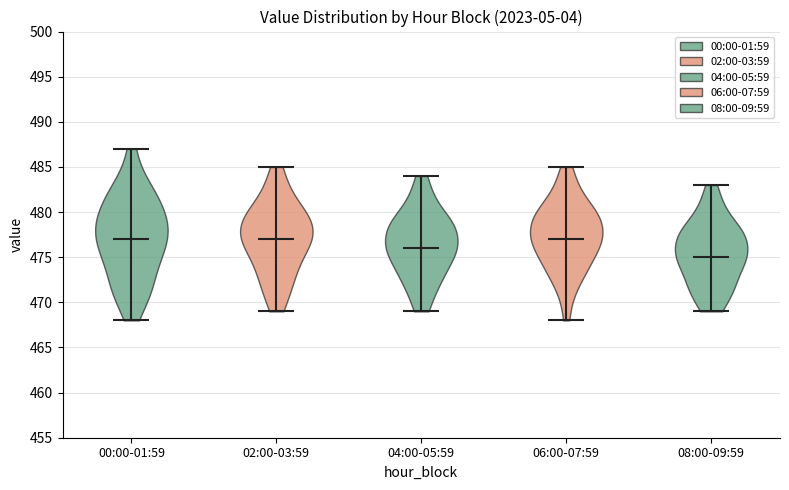

What is the highest point the violin for 08:00-09:59 reaches on the y-axis? The values are not printed on the chart, so give them approximately, as read against the axis.

483